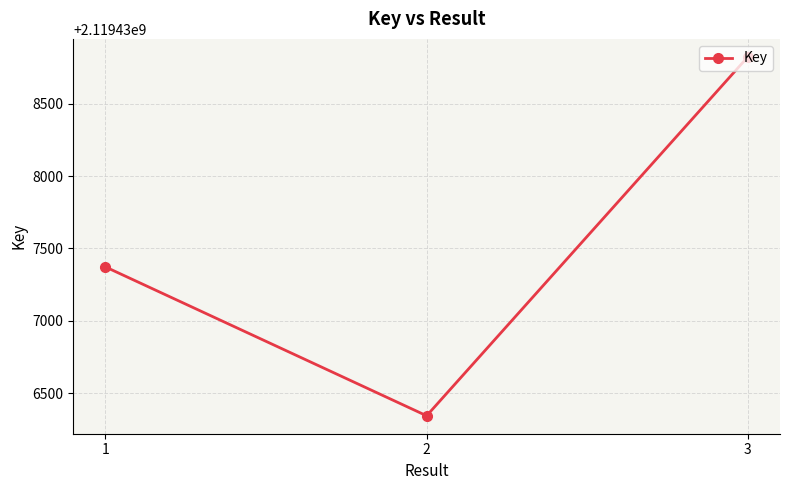

Which label corresponds to the largest value in the chart?

3